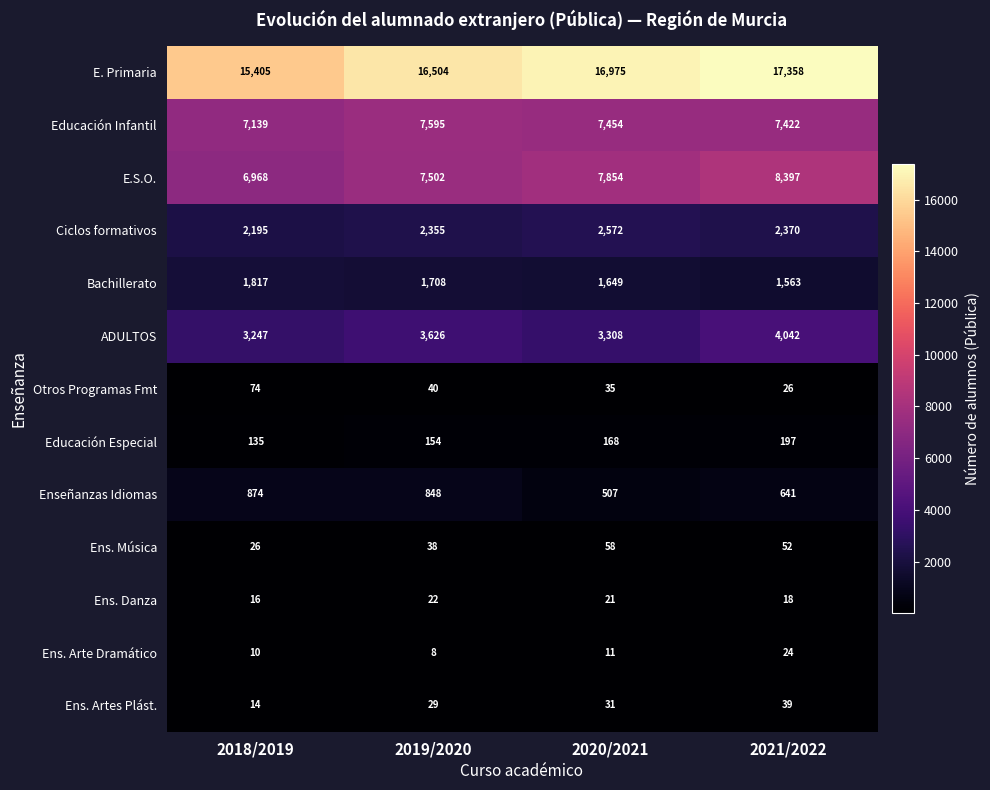

List the labels in order of Ciclos formativos value, largest first.

2020/2021, 2021/2022, 2019/2020, 2018/2019